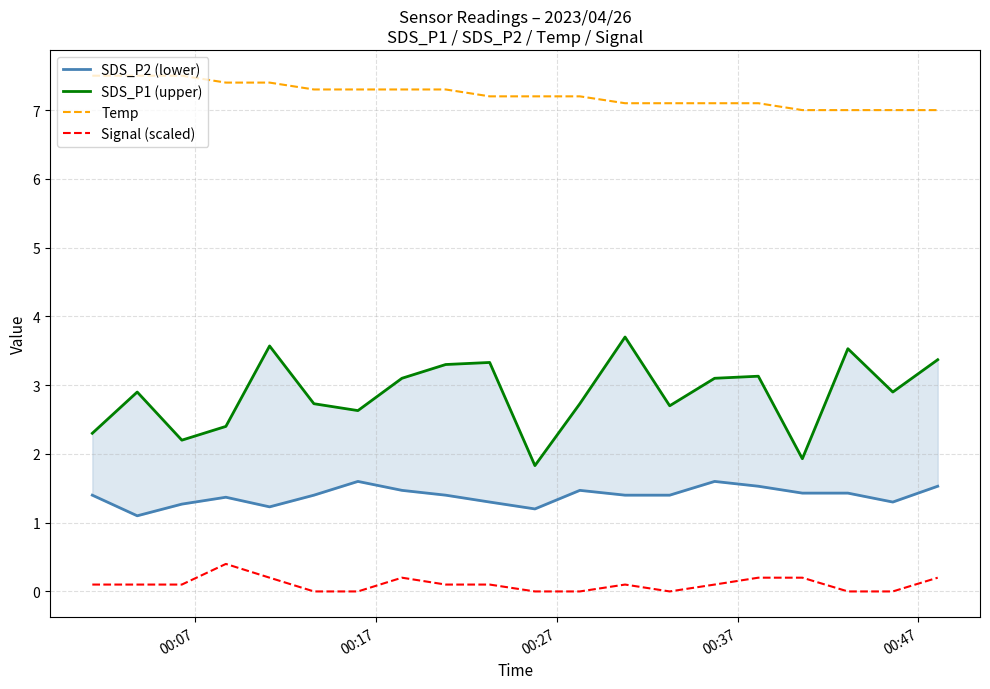

Reading left to right, transcribe all the data shown in this chart.

SDS_P2 (lower): 1.4	1.1	1.3	1.4	1.2	1.4	1.6	1.5	1.4	1.3	1.2	1.5	1.4	1.4	1.6	1.5	1.4	1.4	1.3	1.5
SDS_P1 (upper): 2.3	2.9	2.2	2.4	3.6	2.7	2.6	3.1	3.3	3.3	1.8	2.7	3.7	2.7	3.1	3.1	1.9	3.5	2.9	3.4
Temp: 7.5	7.5	7.5	7.4	7.4	7.3	7.3	7.3	7.3	7.2	7.2	7.2	7.1	7.1	7.1	7.1	7.0	7.0	7.0	7.0
Signal (scaled): 0.1	0.1	0.1	0.4	0.2	0.0	0.0	0.2	0.1	0.1	0.0	0.0	0.1	0.0	0.1	0.2	0.2	0.0	0.0	0.2